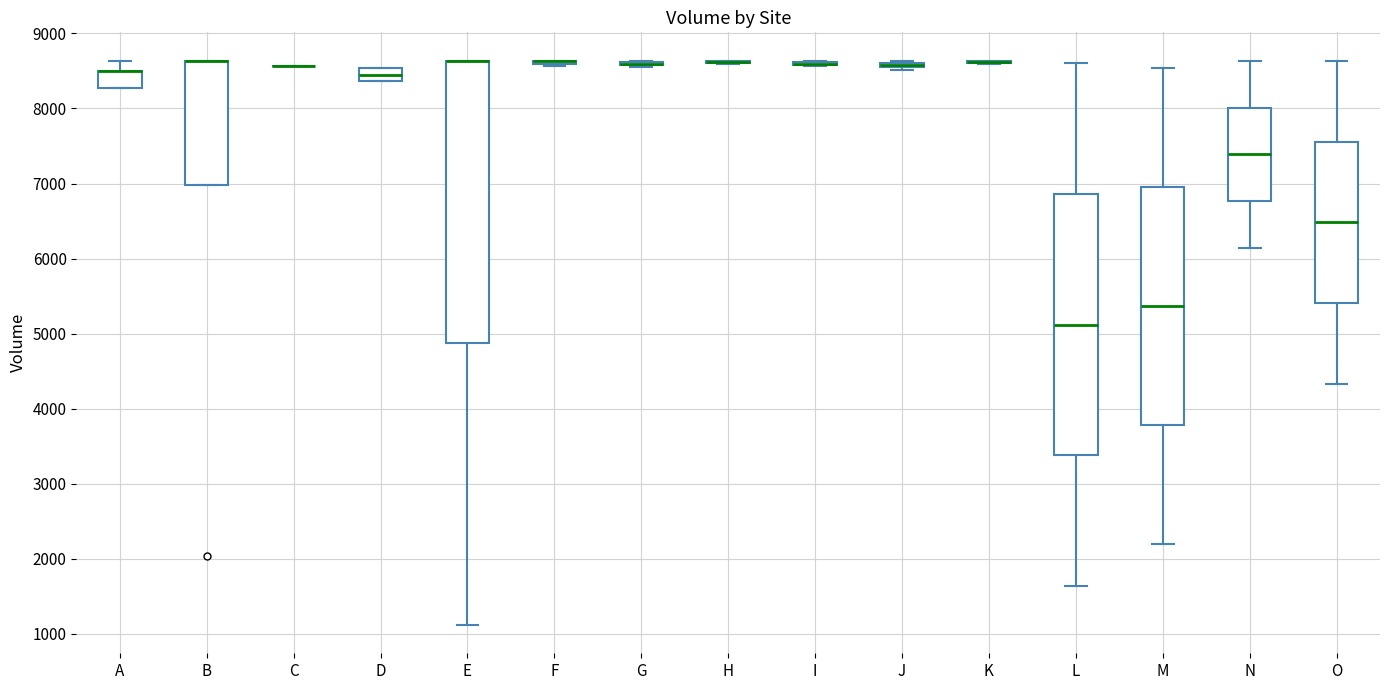

Which box is the tallest, from its lower edge to its upper edge?

E